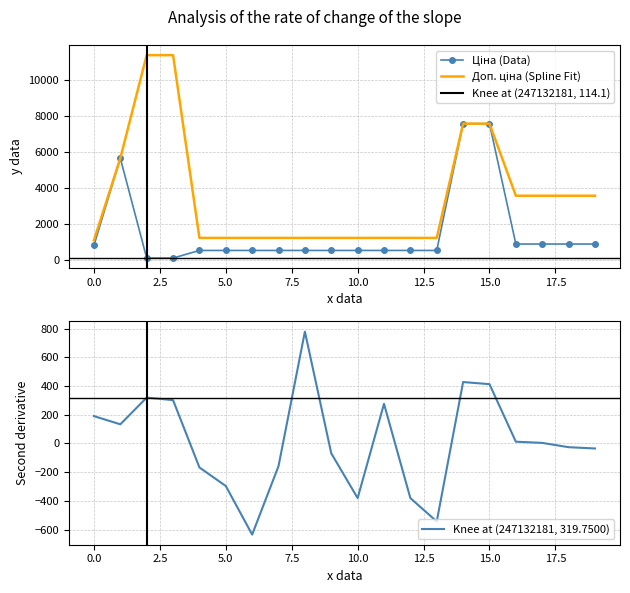

True or false: Ціна has more than 1 interior local peaks.

False